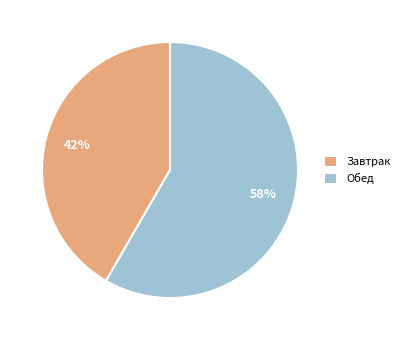

Which has a higher value, Обед or Завтрак?

Обед